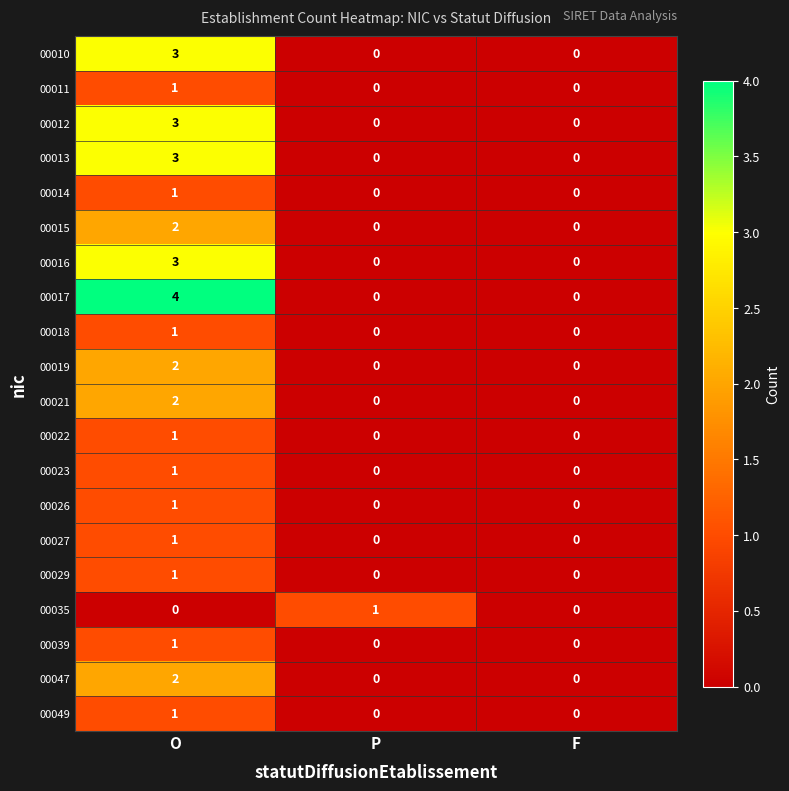

True or false: 00047 has a value of 0 at P.

True